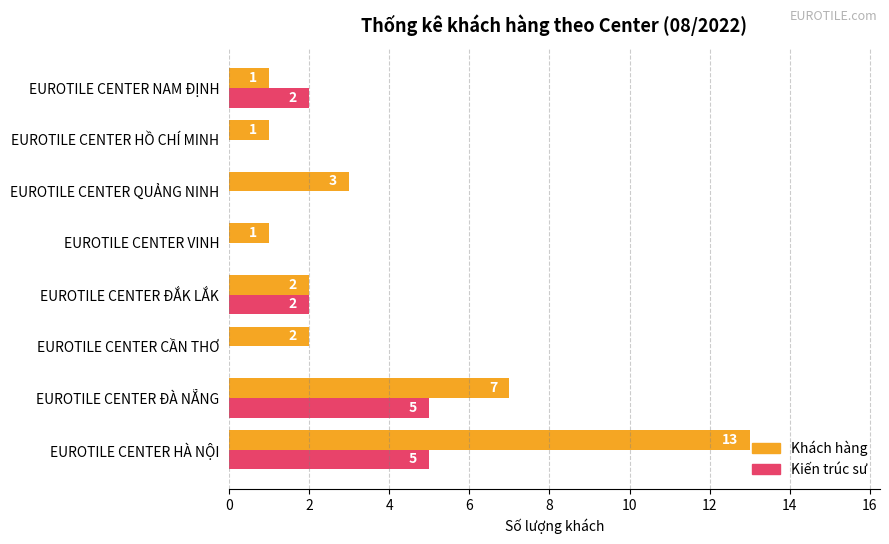

What is the sum of all Khách hàng values?

30